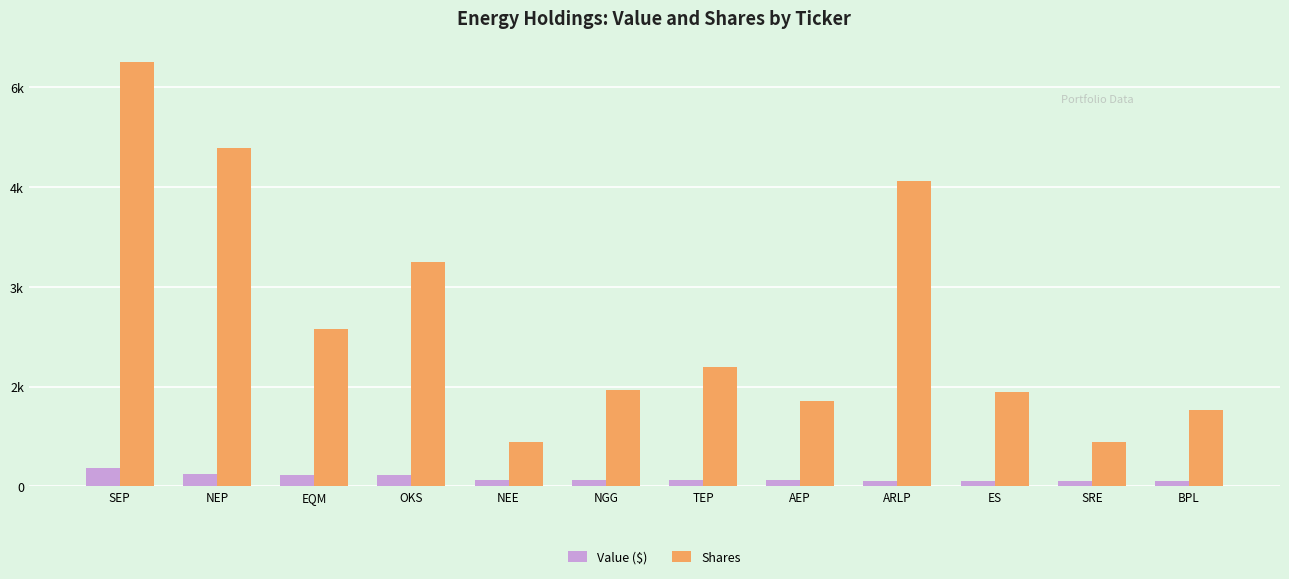

Where does the Shares series first go above 1799?

SEP